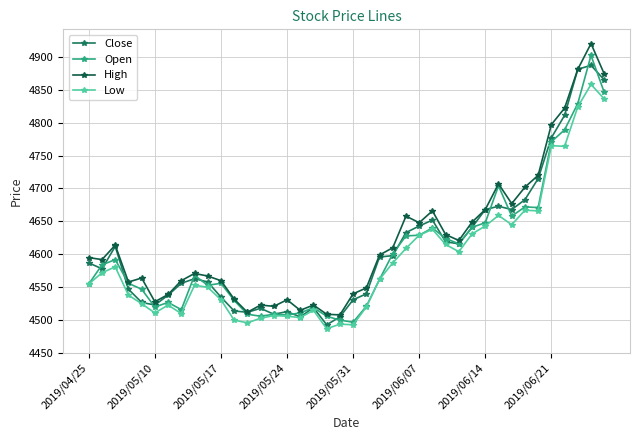

How many values in the Low series are below 4562?

20